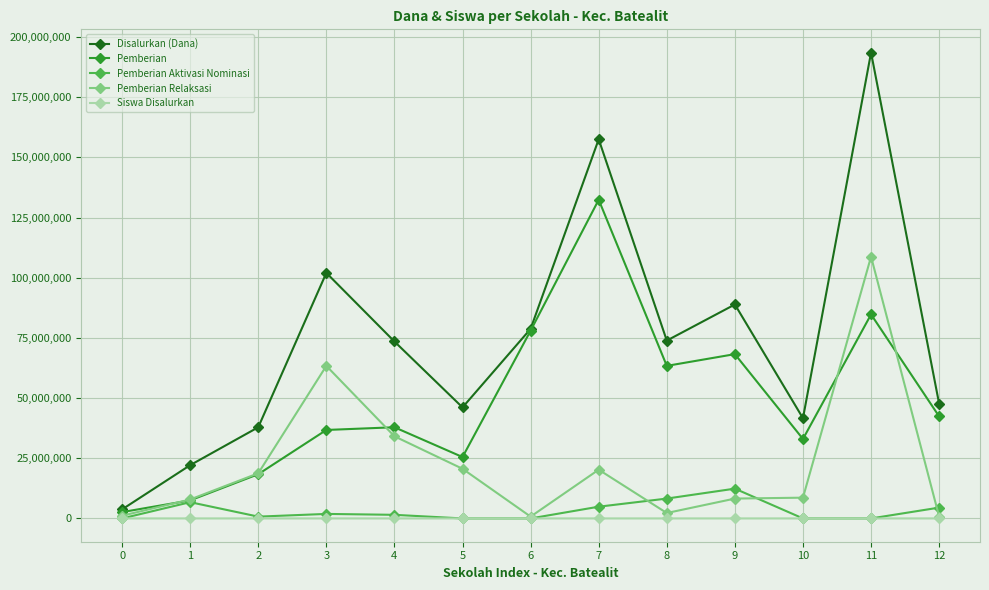

At which category does Pemberian reach its first local valley?

5